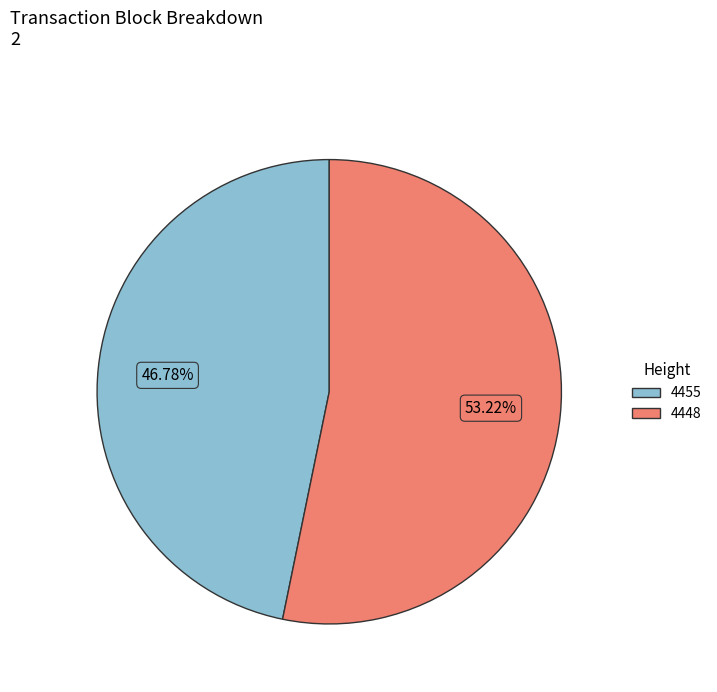

Which slice is the smallest?

4455